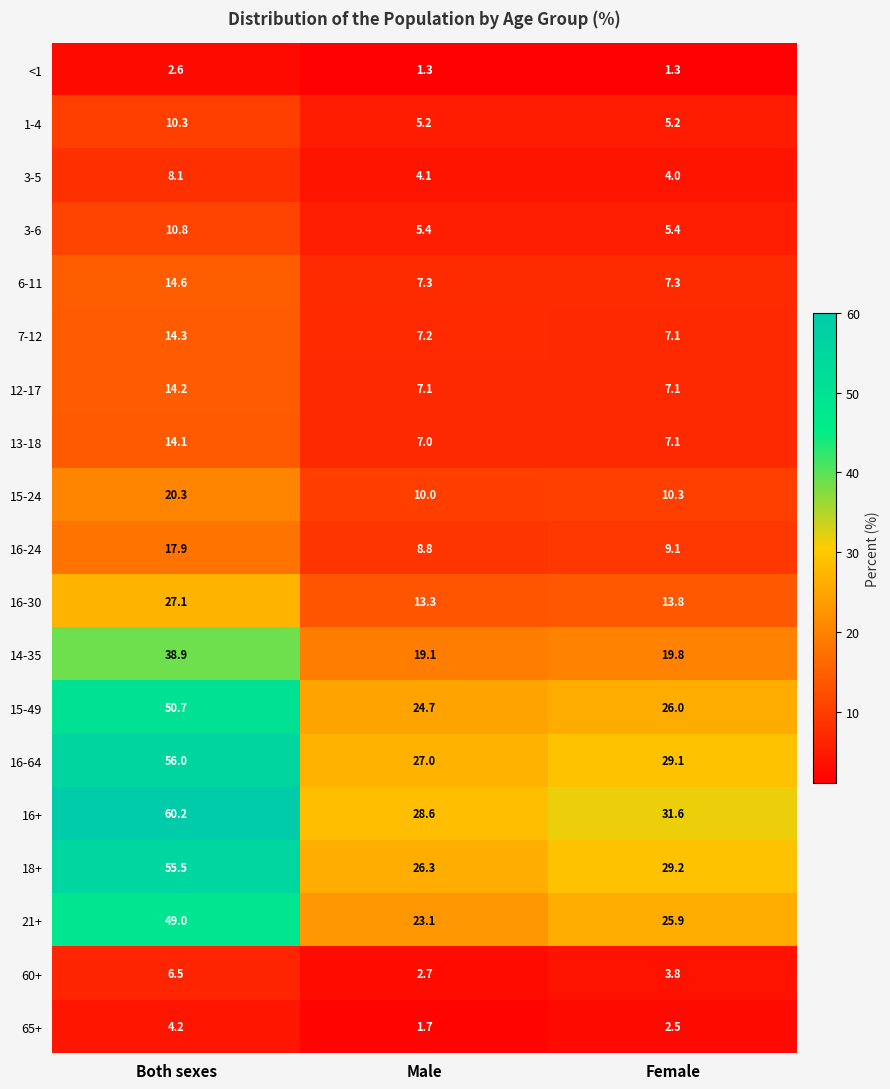

Which series has the largest total across all categories?

16+